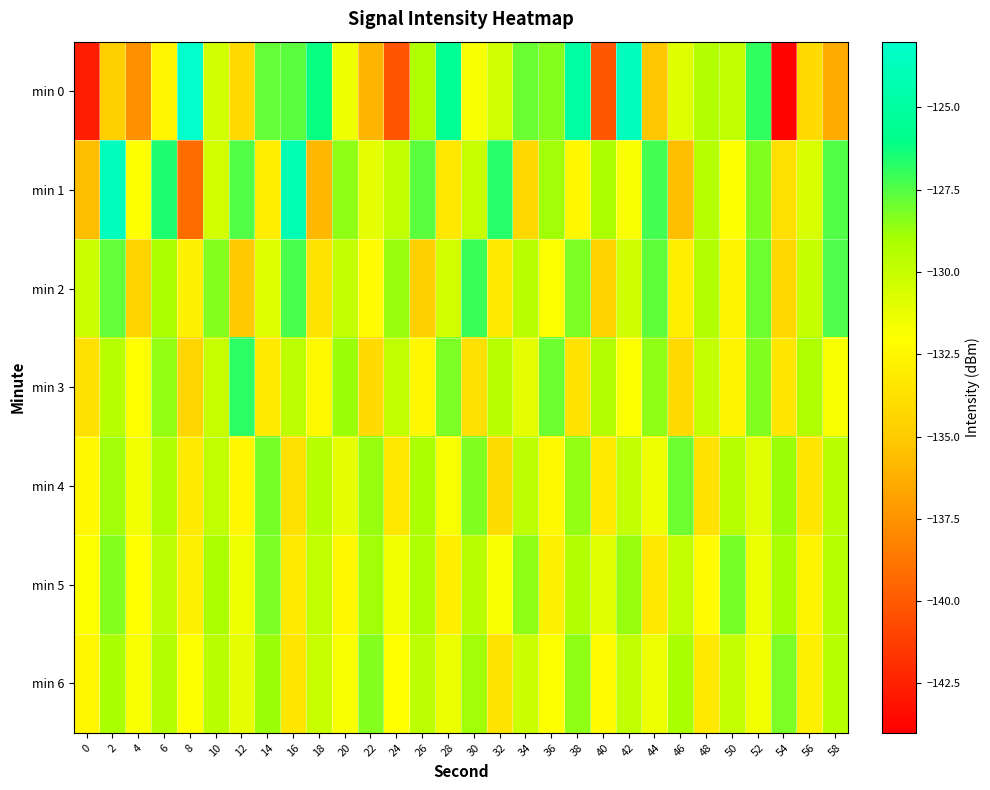

Which label corresponds to the largest value in the chart?

8